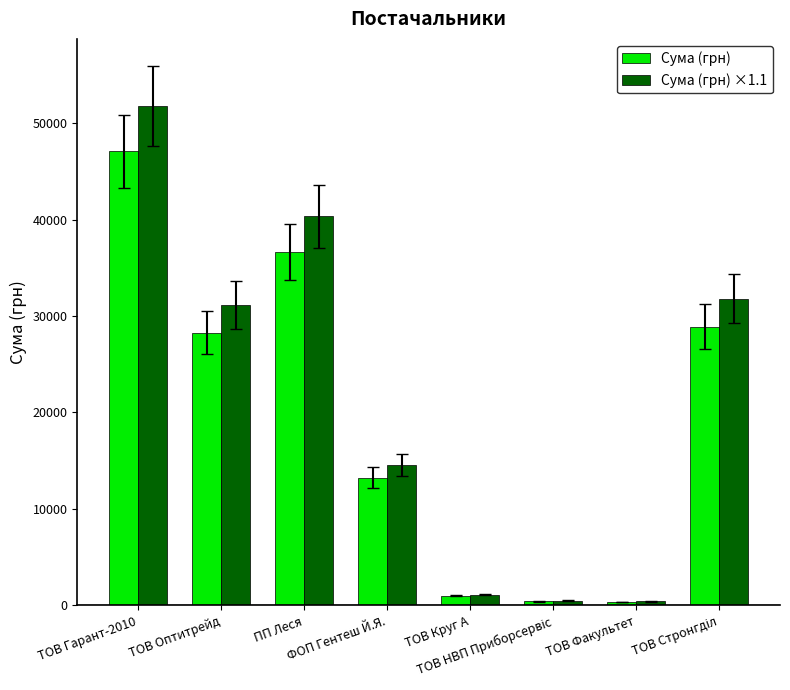

What is the value of the Сума (грн) bar at the 6th from the left?

433.9